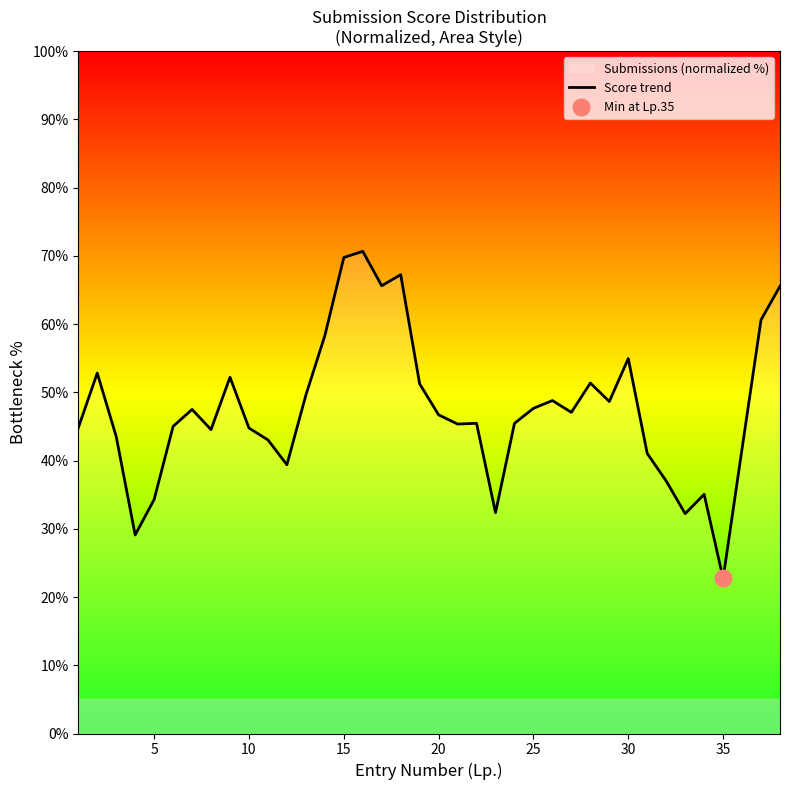

The Score trend series shows 34.3 at 5. True or false?

True